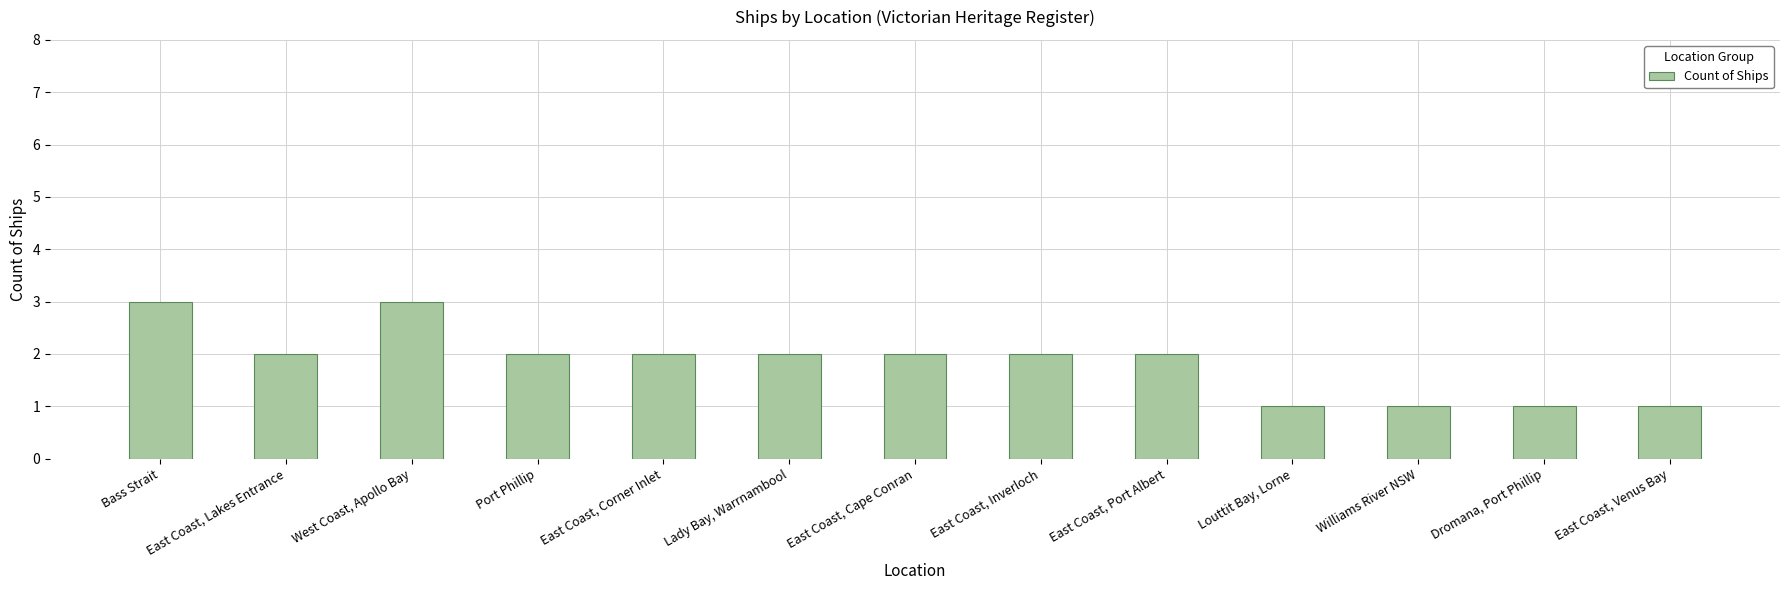

What position from the left is East Coast, Cape Conran?

7